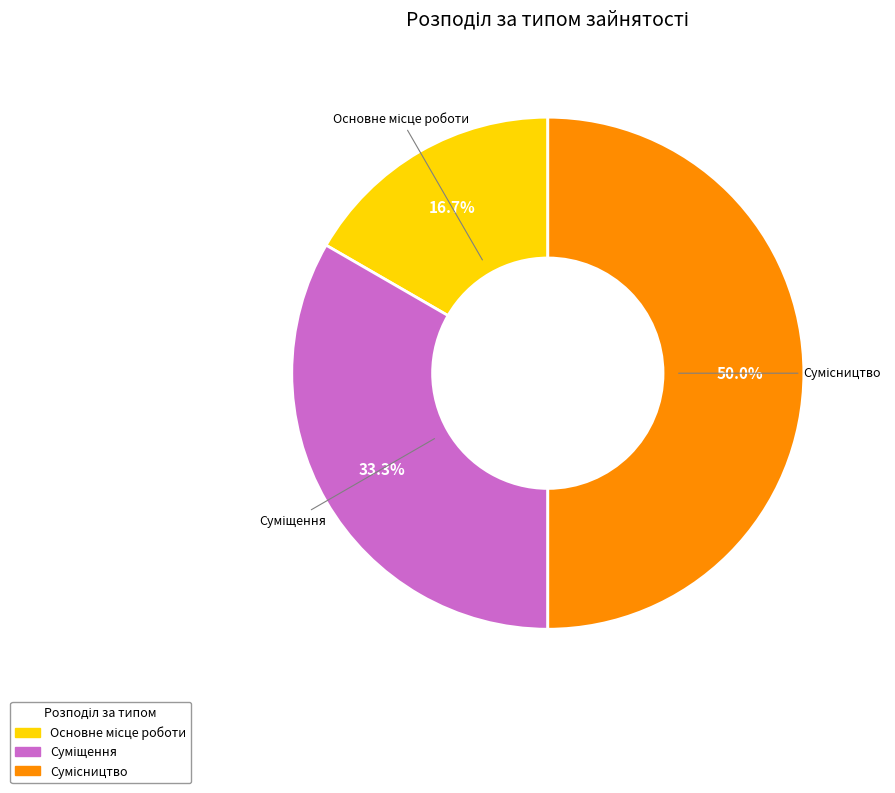

To the nearest percent, what is the difference between the largest and smallest slice percentages?

33%